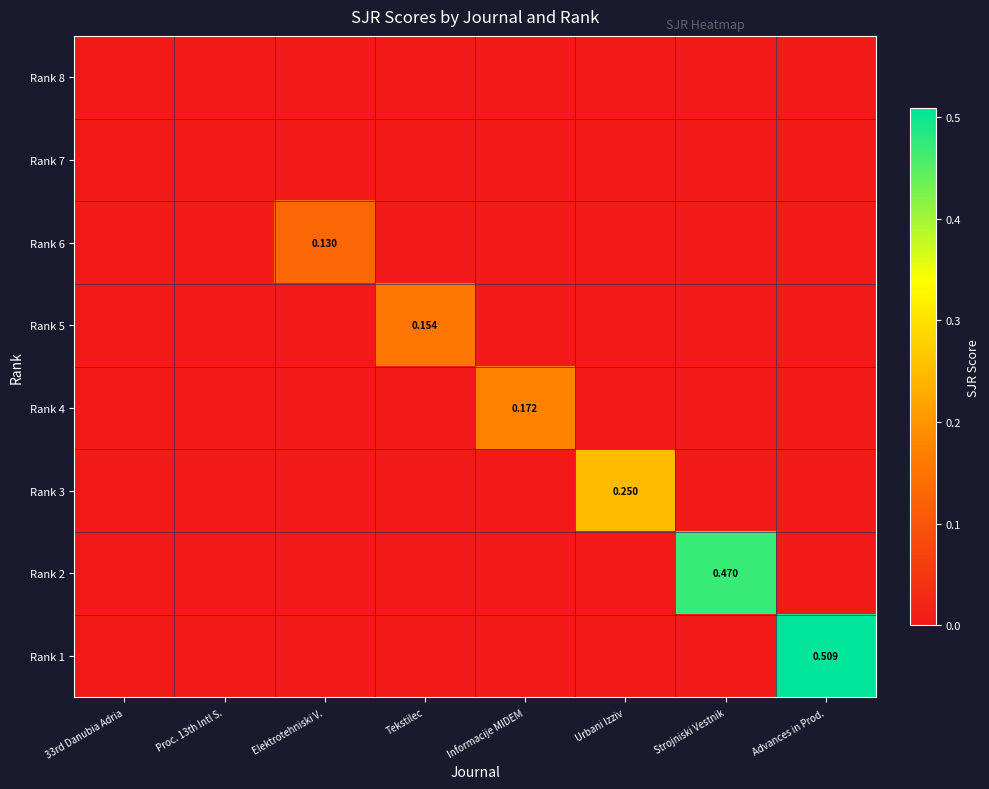

What is the difference between the highest and lowest values at Informacije MIDEM?

0.2